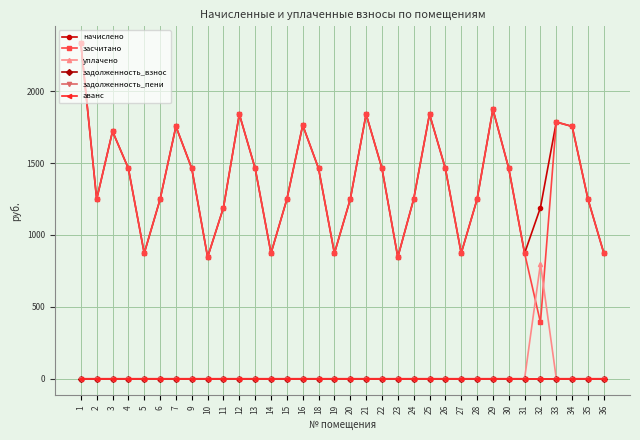

Is this an area chart (filled region under the line)?

No